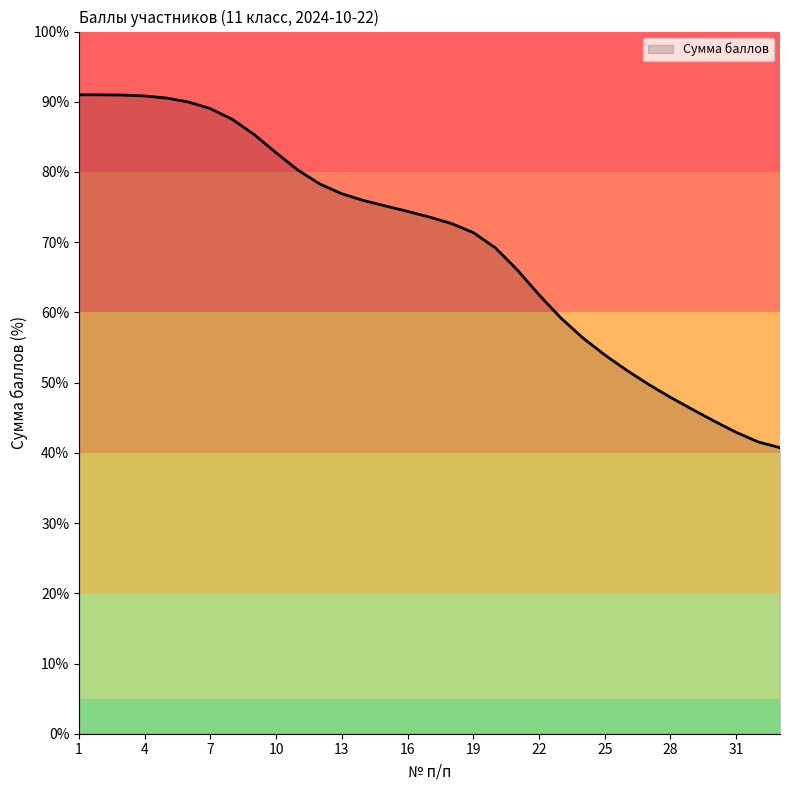

What is the minimum value shown in the chart?

40.7